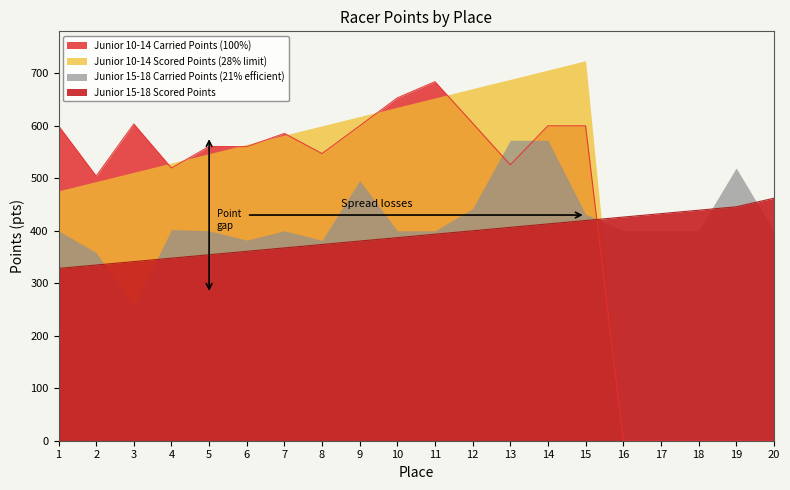

After their last crossing, which series has the higher values: Scored Points or Juniors 10-14 Carried?

Scored Points